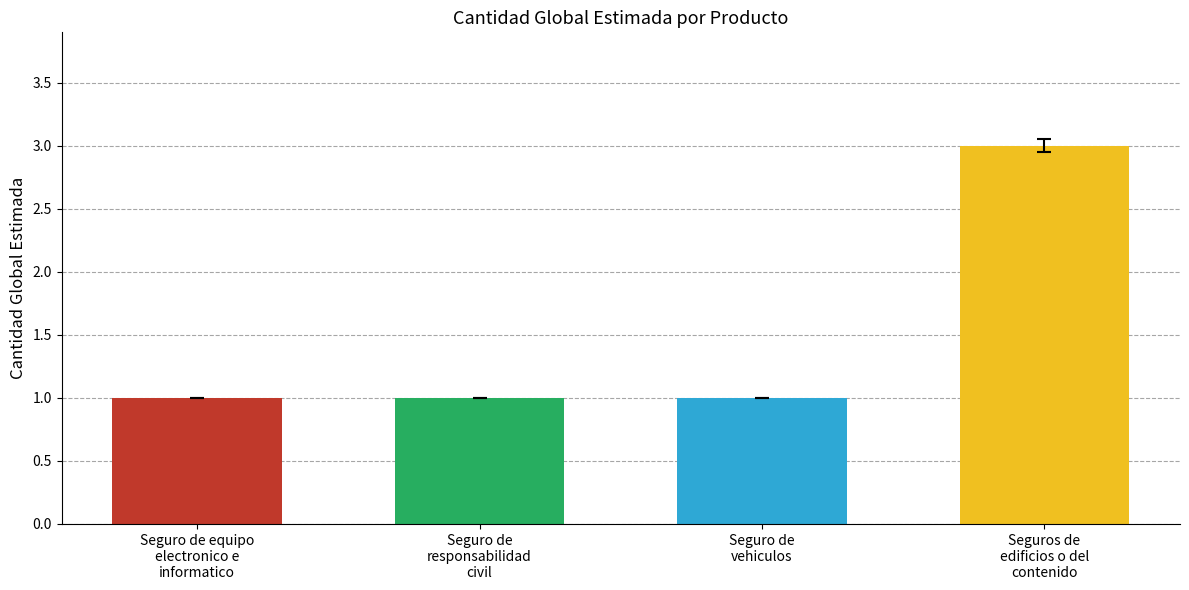

What is the change in value from Seguro de
vehiculos to Seguros de
edificios o del
contenido?

+2